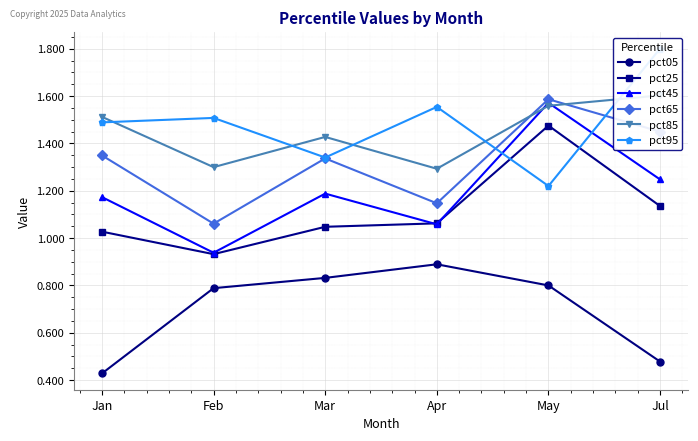

How many data points does each series have?

6